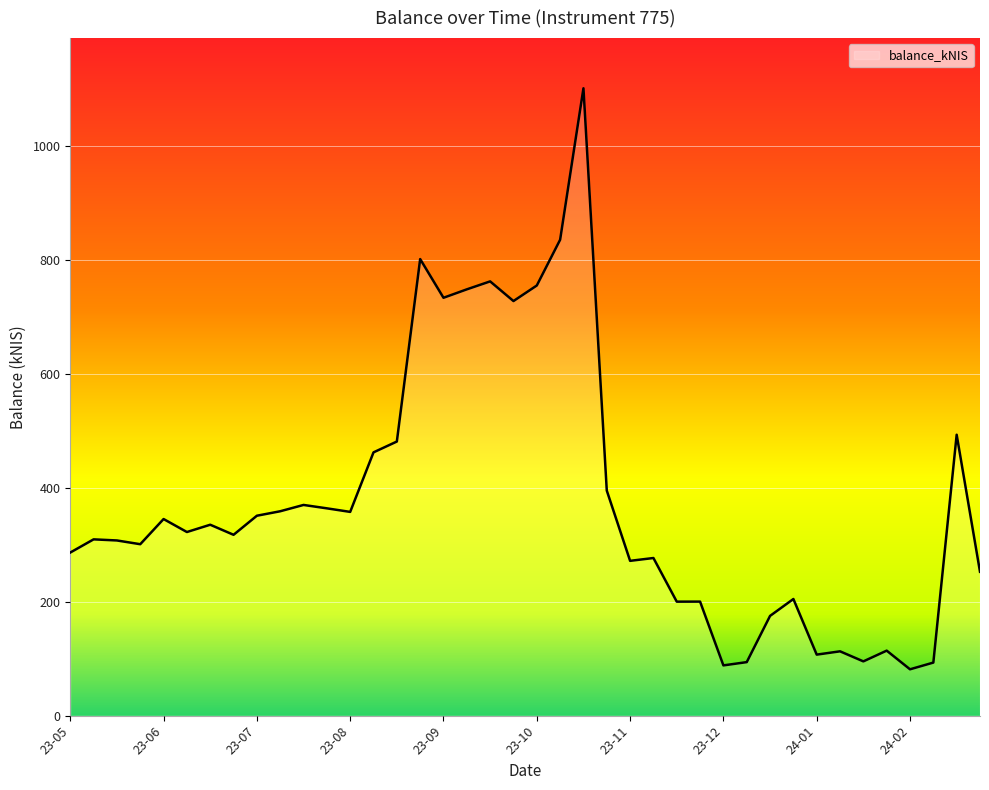

What is the average value?

374.9